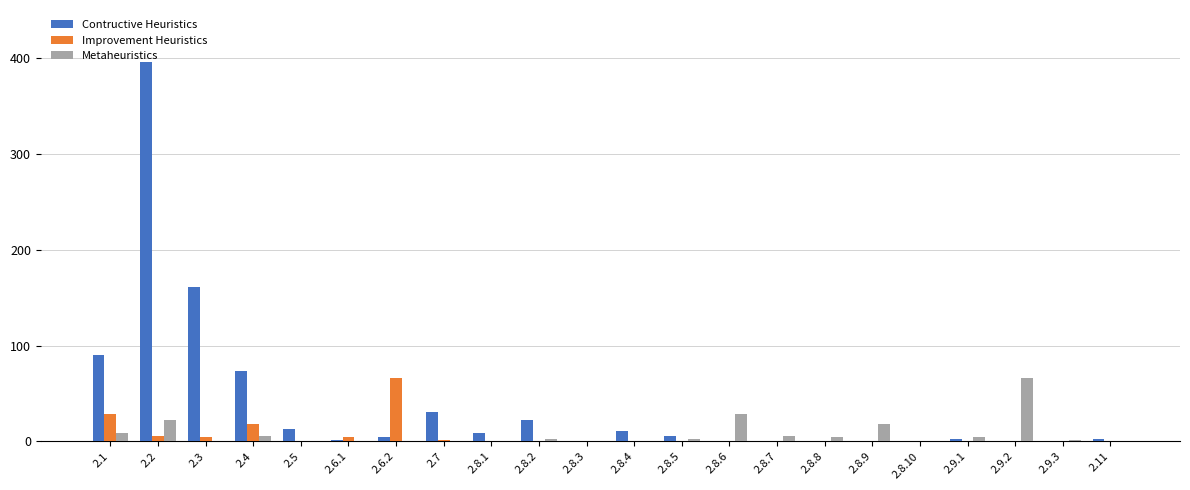

What is the sum of all Metaheuristics values?

170.5